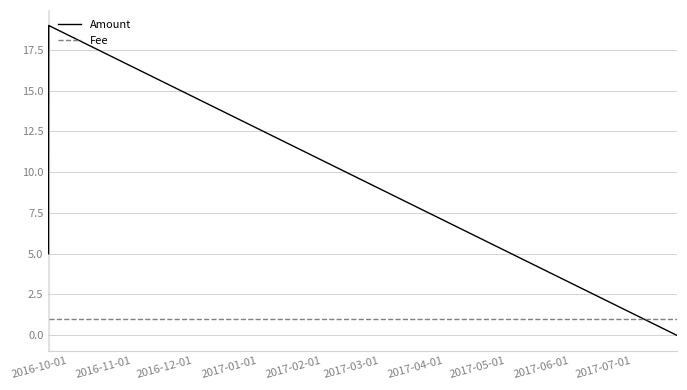

What is the average value of the Amount series?

8